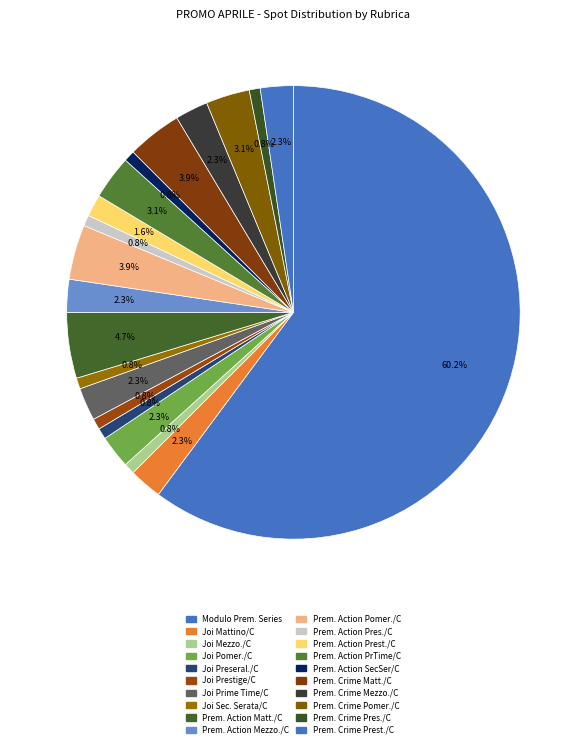

How many slices are in this pie chart?

20